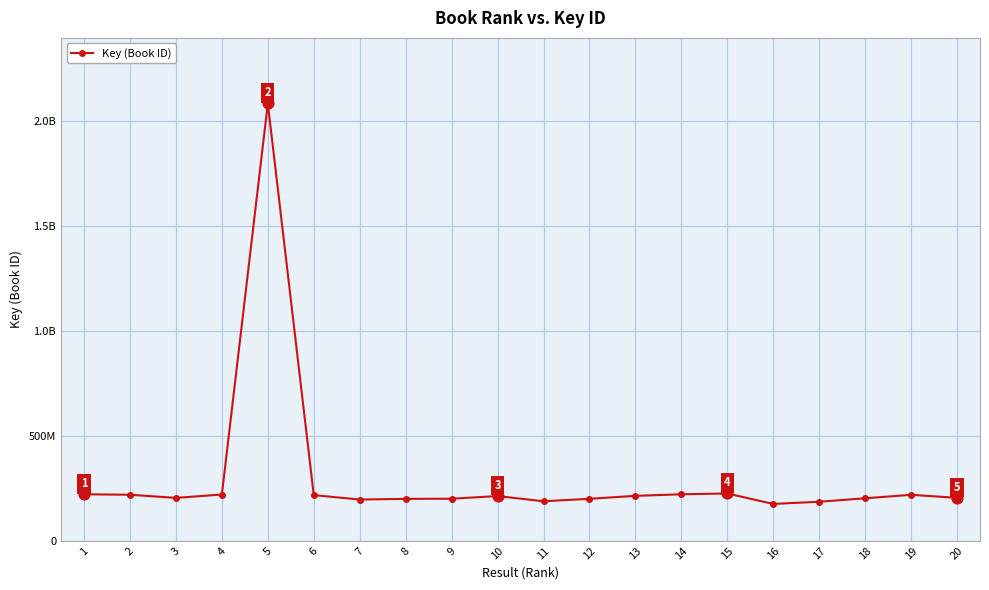

What is the change in value from 1 to 19?

-2662300